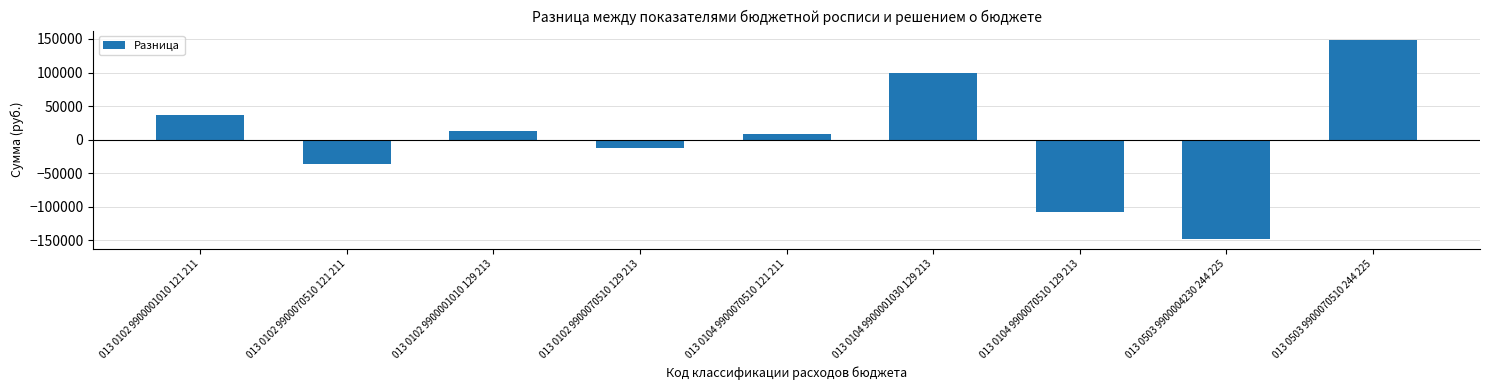

Which label corresponds to the largest value in the chart?

013 0503 9900070510 244 225